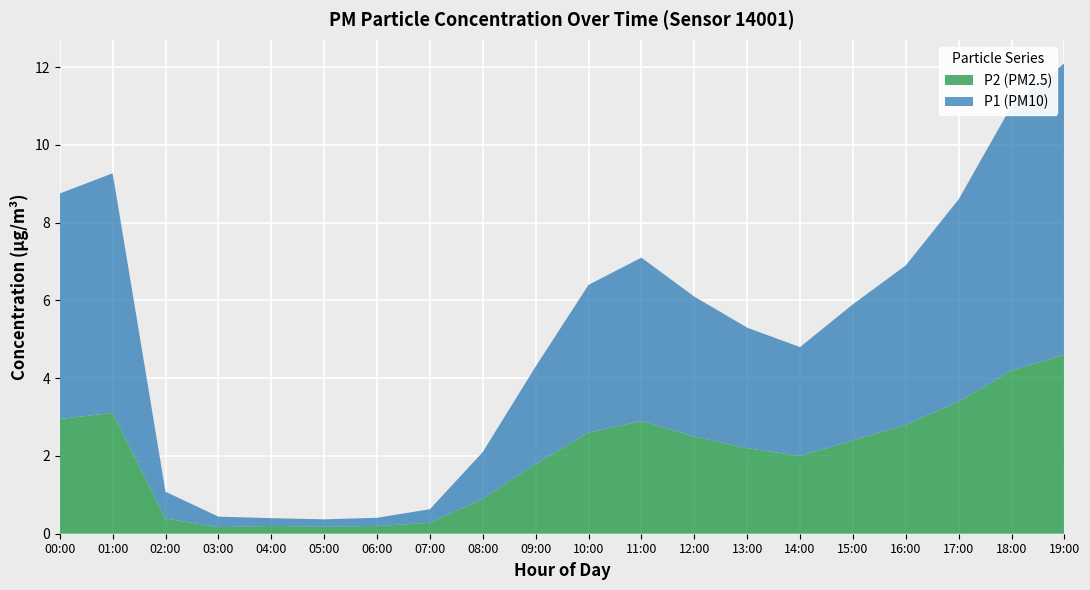

At which category is the sum across all series the highest?

19:00